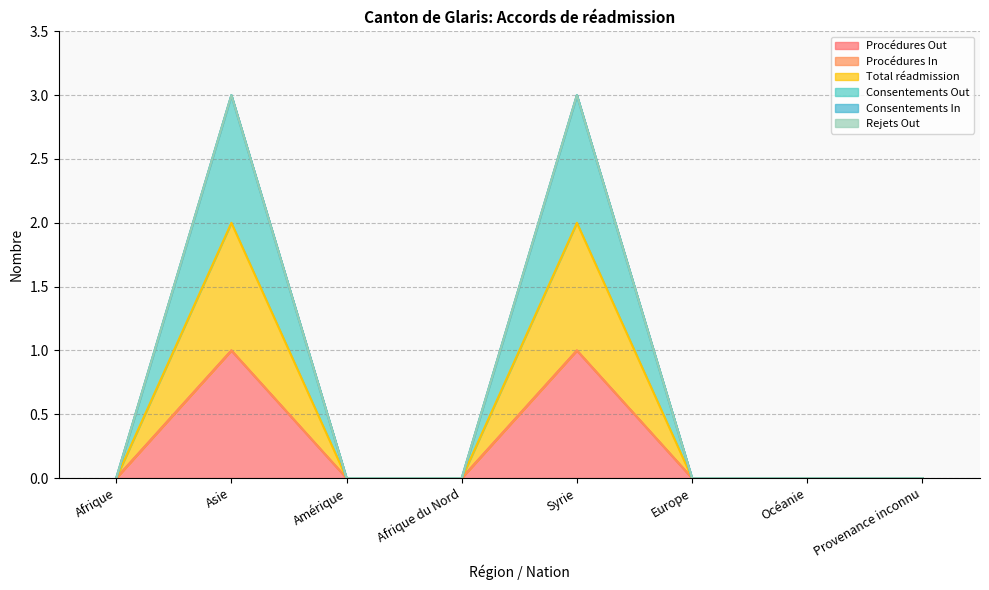

What is the difference between the maximum and second lowest values in the Total réadmission series?

1